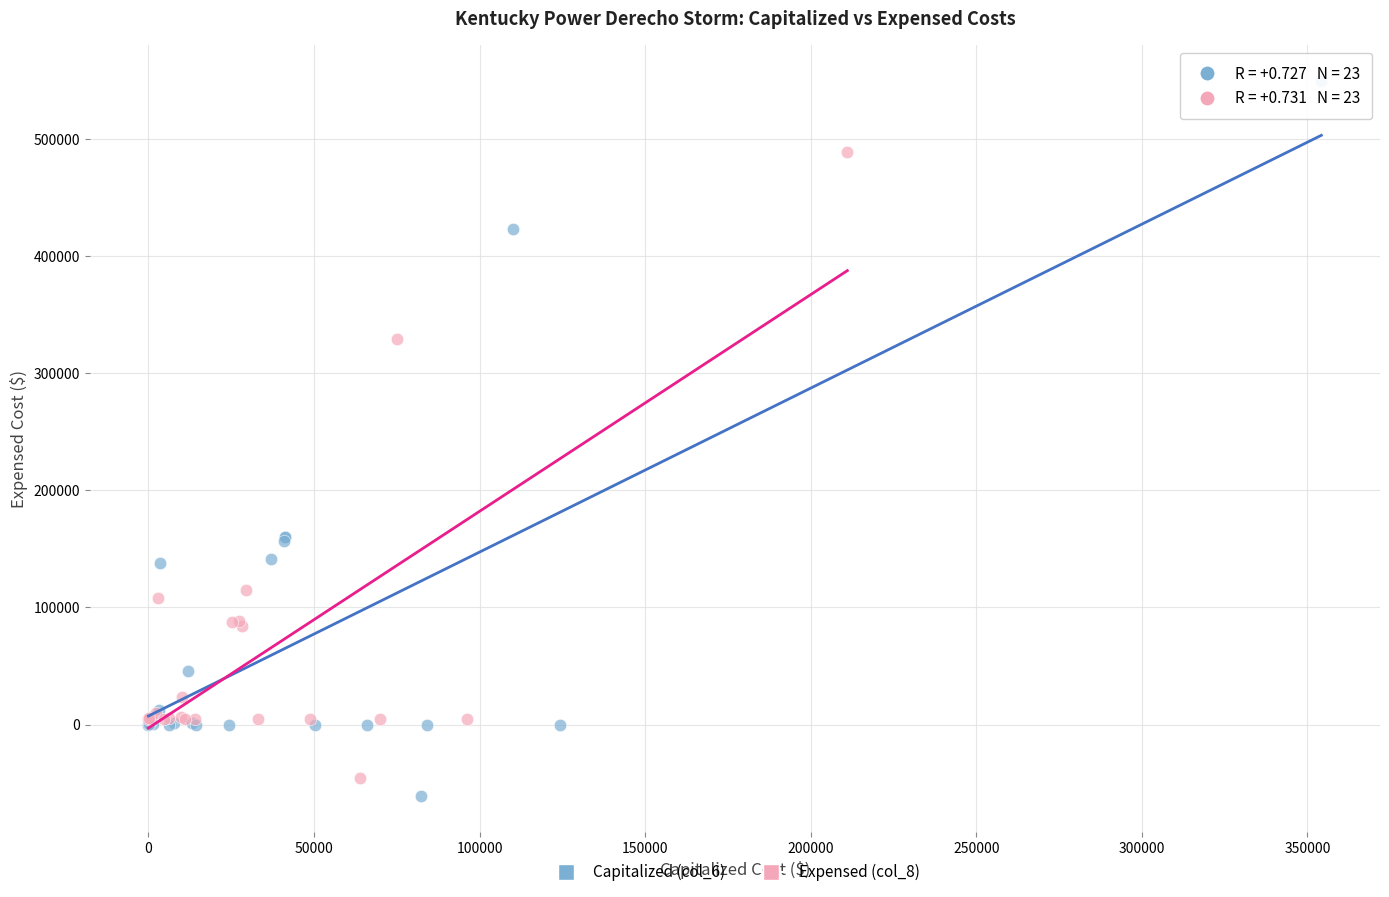

Which series reaches the minimum Y coordinate?

Capitalized (col_6)